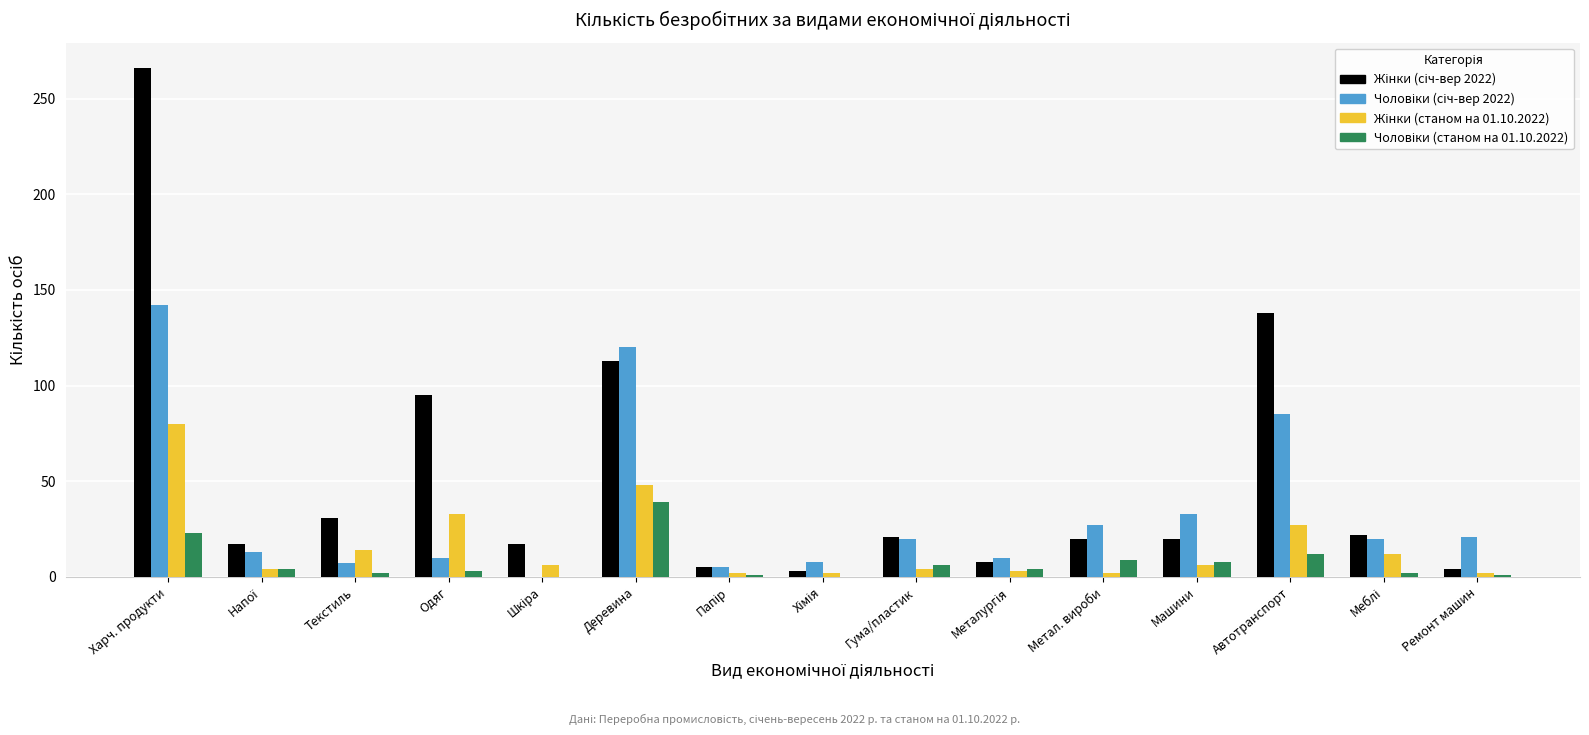

At which category is the sum across all series the highest?

Харч. продукти